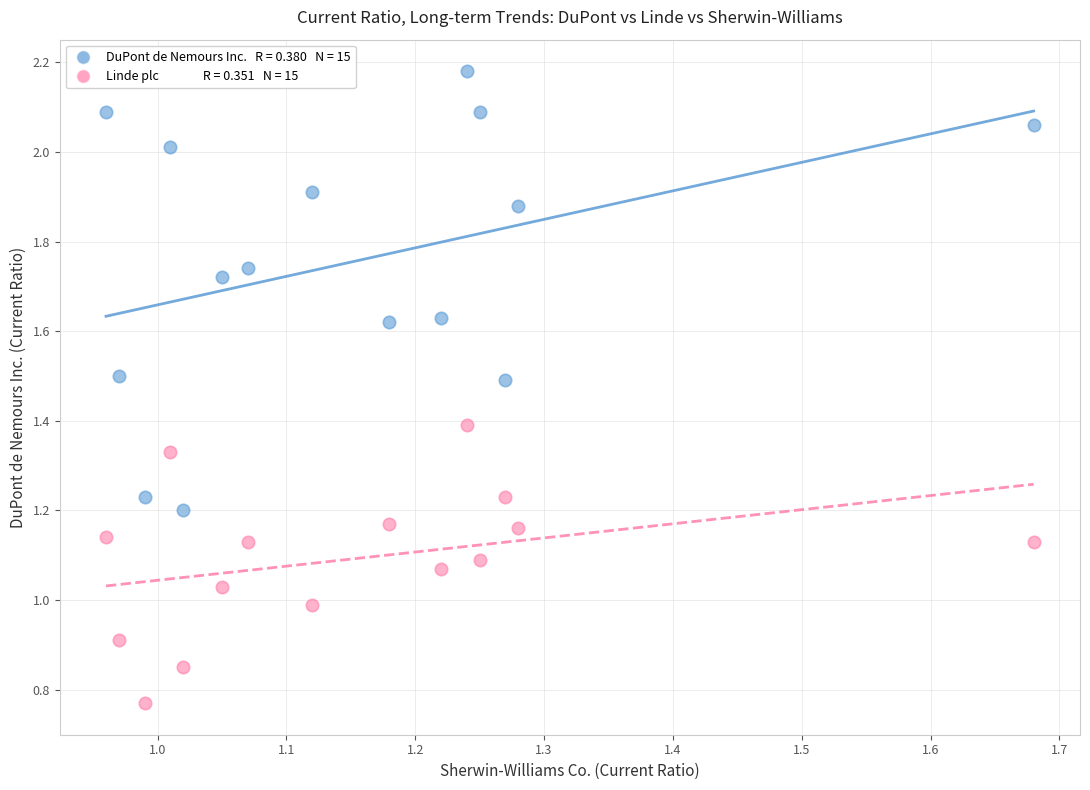

Across all data points, what is the range of X values (max minus min)?

0.7